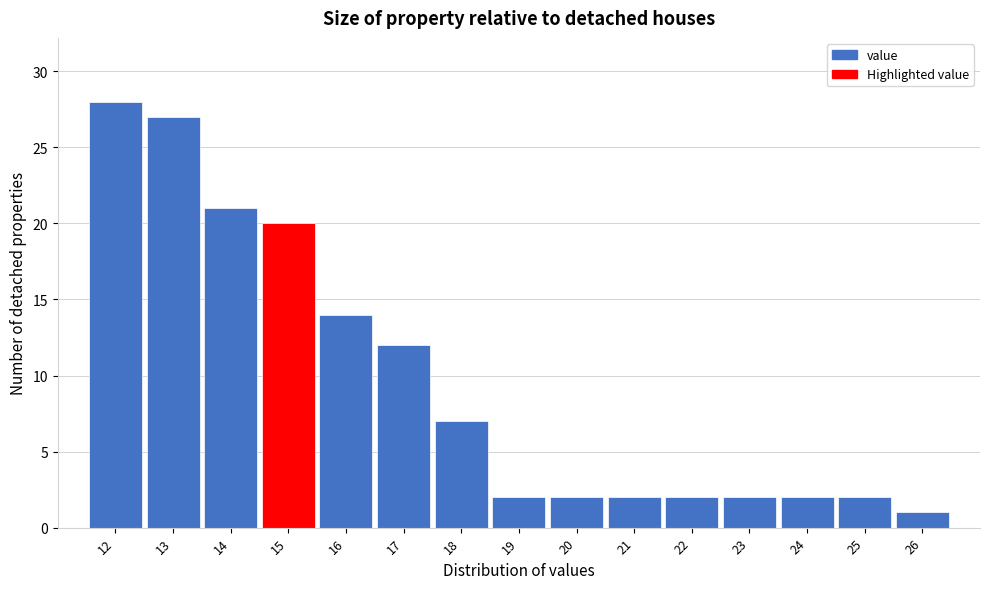

Reading left to right, list every bar in this chart as the range it spans on the x-axis followed by its height. The values are not printed on the chart, so give them approximately, as read against the axis.

11.5 to 12.5: 28
12.5 to 13.5: 27
13.5 to 14.5: 21
14.5 to 15.5: 20
15.5 to 16.5: 14
16.5 to 17.5: 12
17.5 to 18.5: 7
18.5 to 19.5: 2
19.5 to 20.5: 2
20.5 to 21.5: 2
21.5 to 22.5: 2
22.5 to 23.5: 2
23.5 to 24.5: 2
24.5 to 25.5: 2
25.5 to 26.5: 1